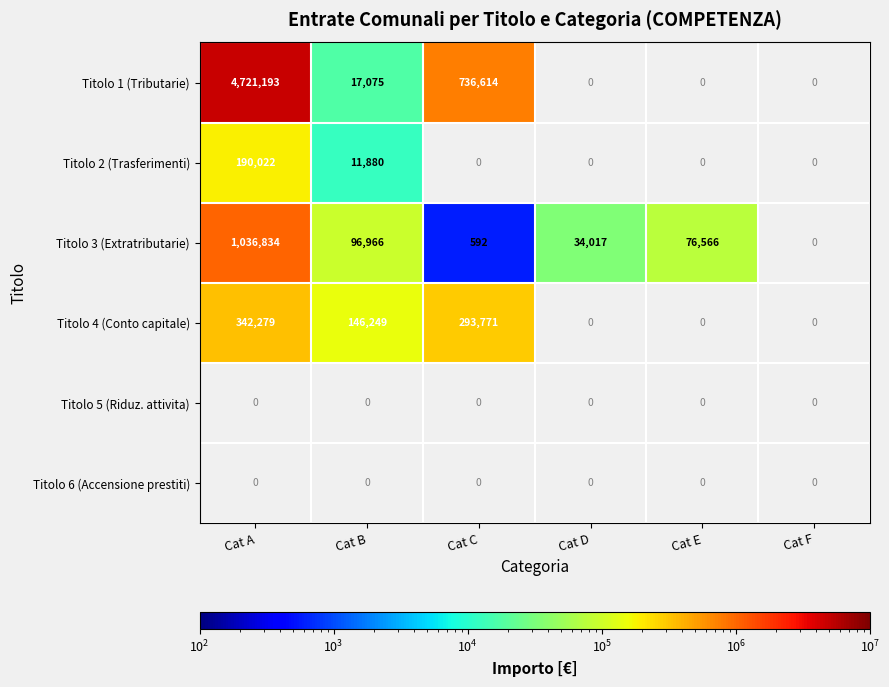

True or false: Titolo 4 (Conto capitale) has a value of 228711 at Cat B.

False